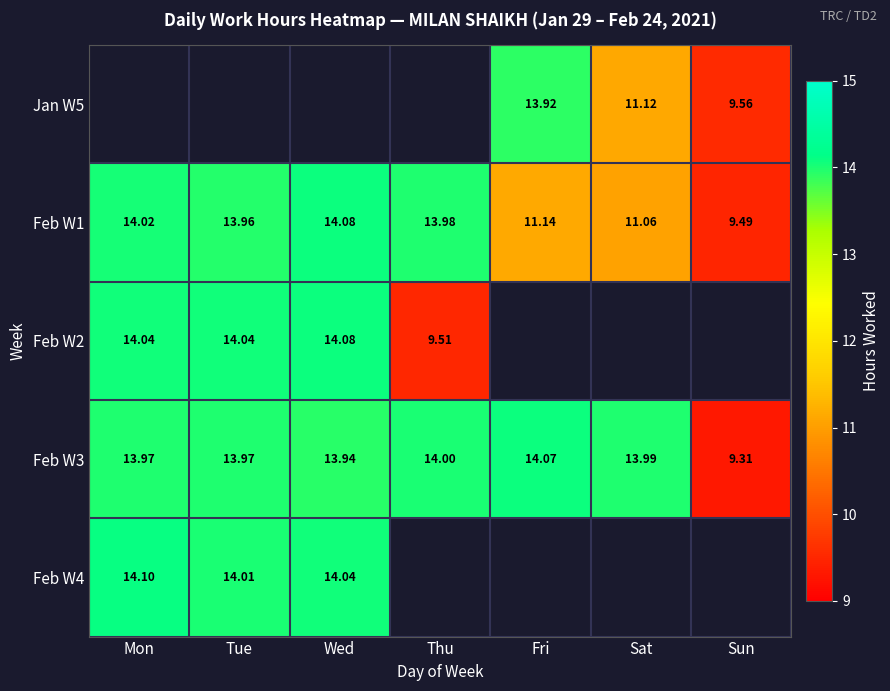

Is the value of Feb W4 at Mon greater than the value of Feb W1 at Sun?

Yes